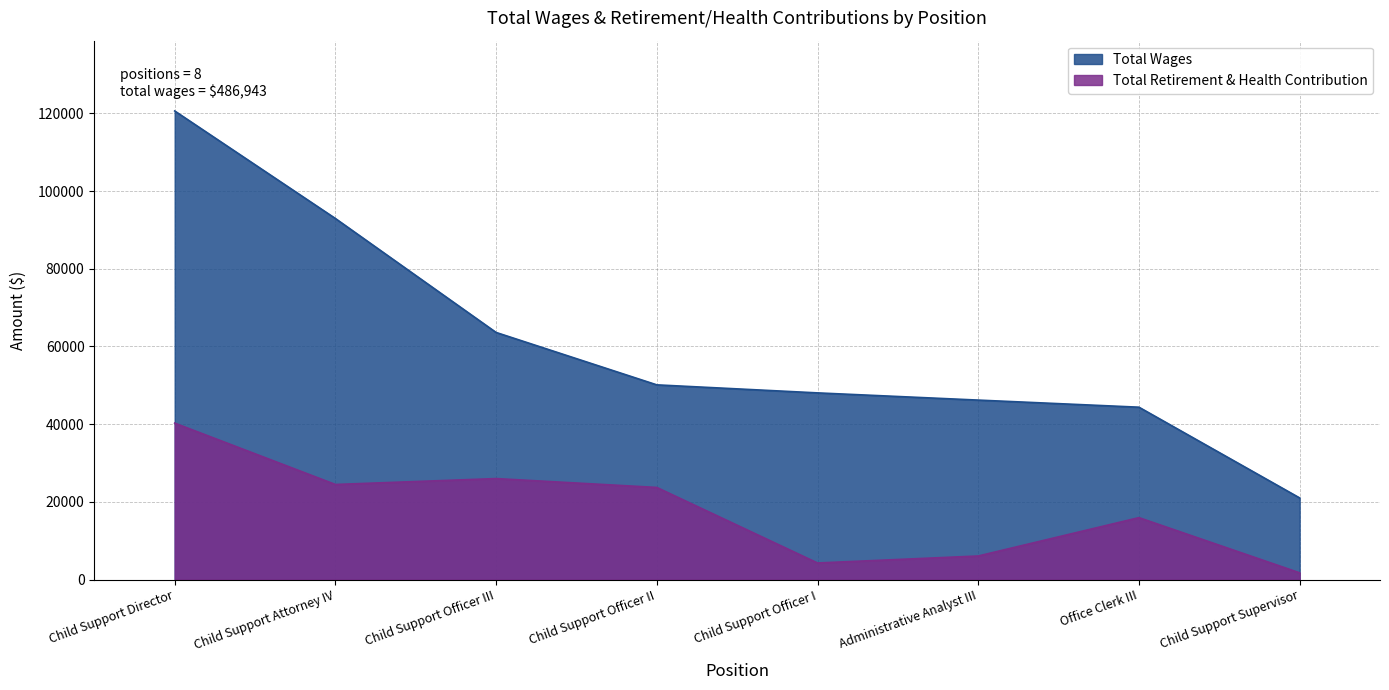

At Child Support Officer I, list the series in order from smallest to largest.

Total Retirement & Health Contribution, Total Wages